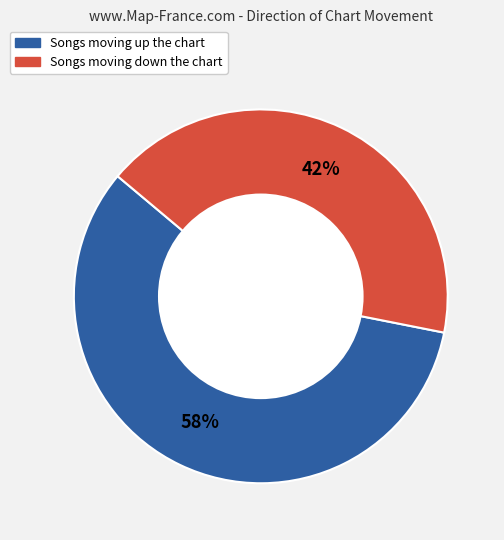

How many segments does this pie chart have?

2